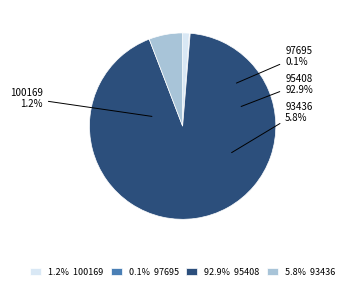

Rank the categories by value from lowest to highest.

97695, 100169, 93436, 95408